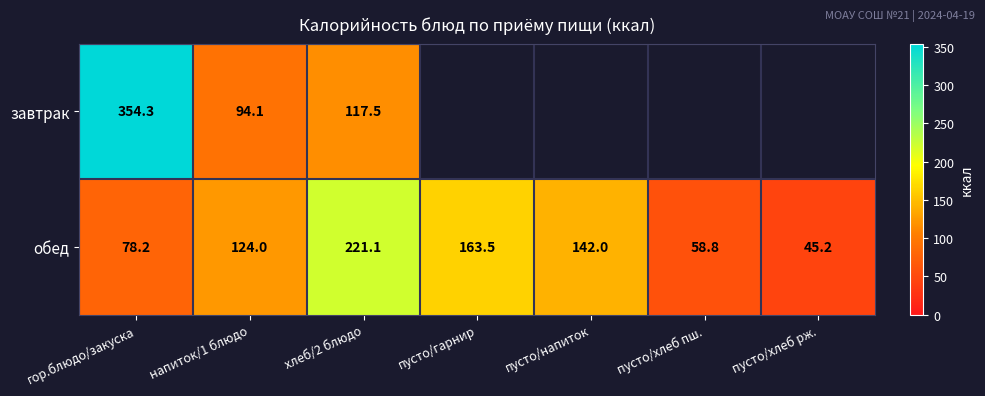

Read the обед value at хлеб/2 блюдо.

221.1